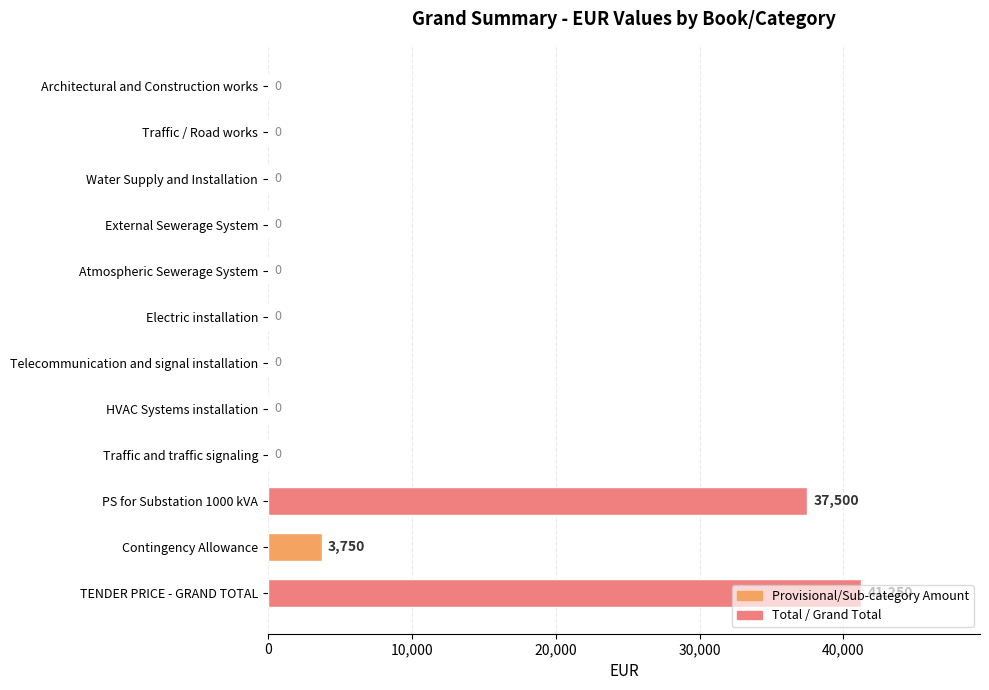

The value at TENDER PRICE - GRAND TOTAL is 41250. True or false?

True